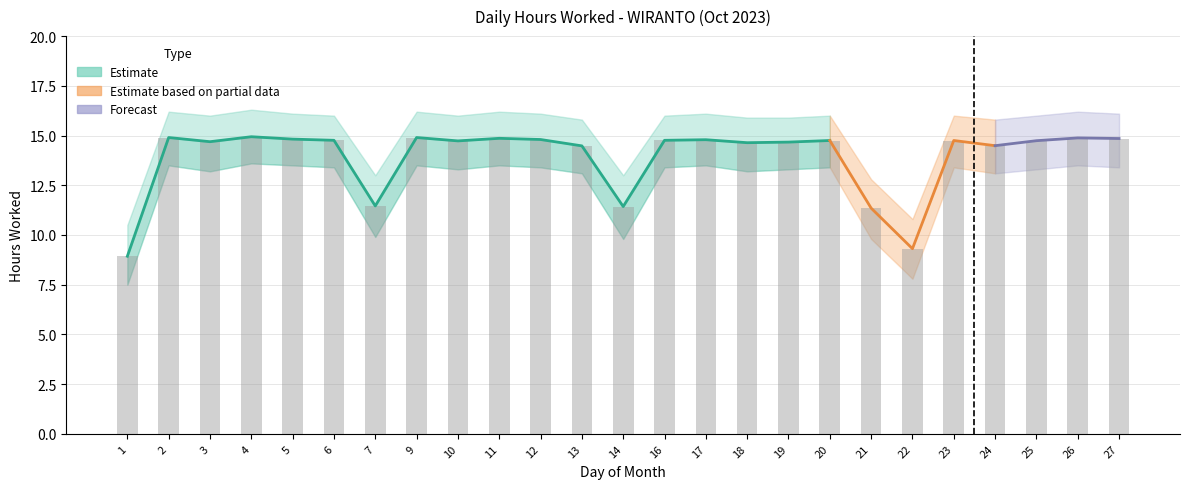

List the series in order of their overall mean, lowest first.

Hours Lower, Hours Worked, Hours Upper